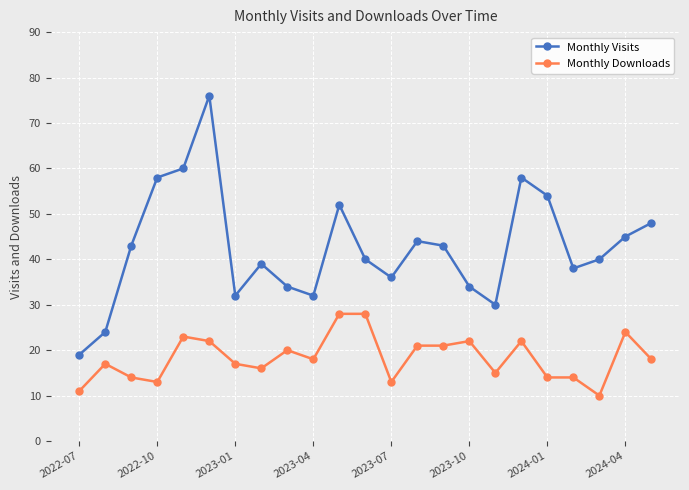

Count the number of categories in the chart.

23